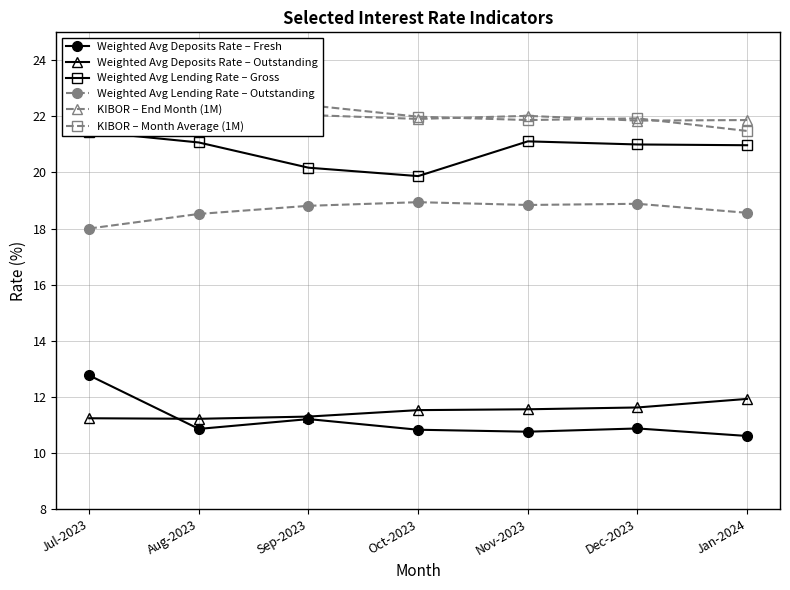

True or false: Weighted Avg Lending Rate – Gross and Weighted Avg Deposits Rate – Fresh cross at least once.

False